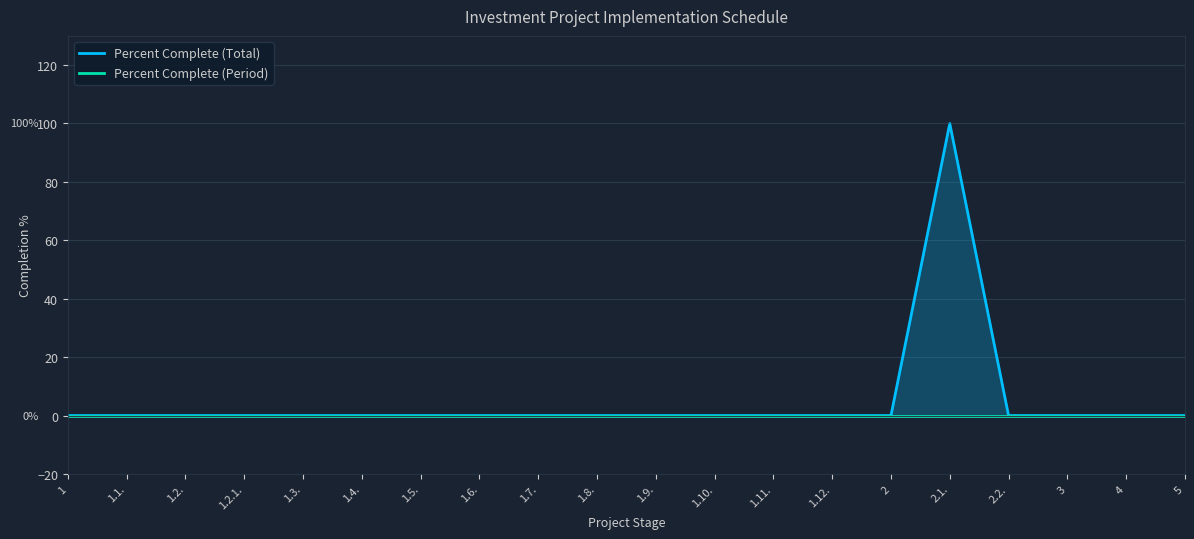

What are all the series names shown in the legend?

Percent Complete (Total), Percent Complete (Period)